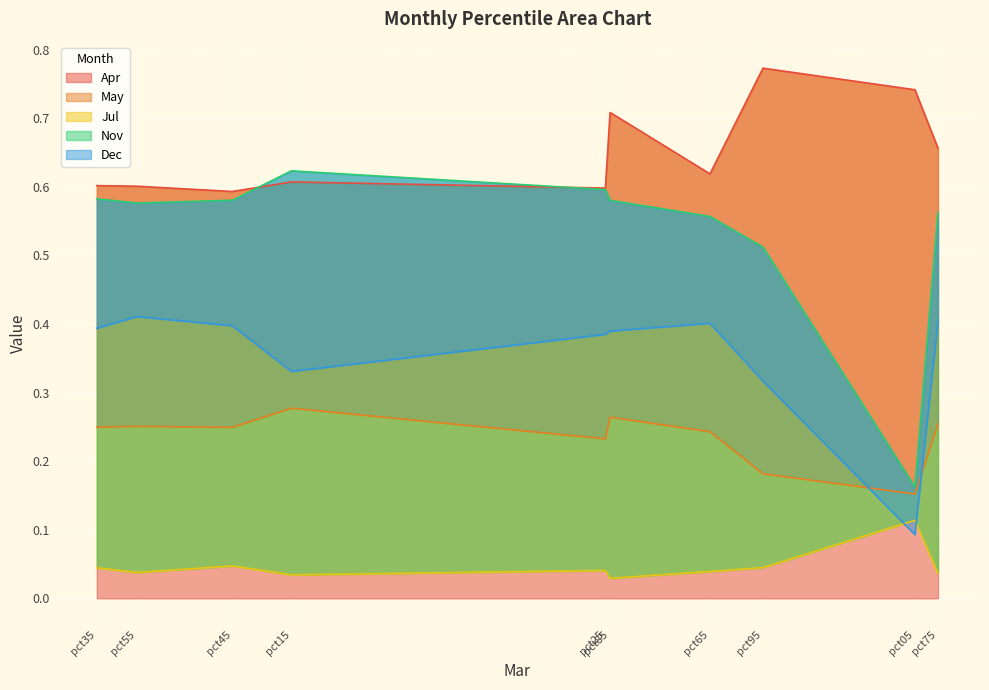

What is the sum of the Apr values at pct65 and pct05?

1.4